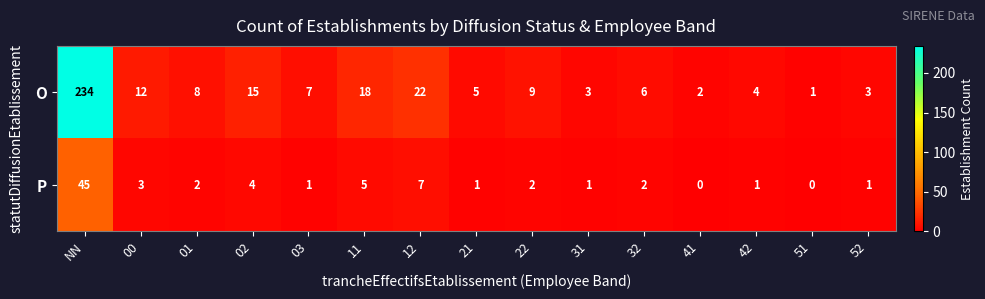

How many series are shown in this chart?

2